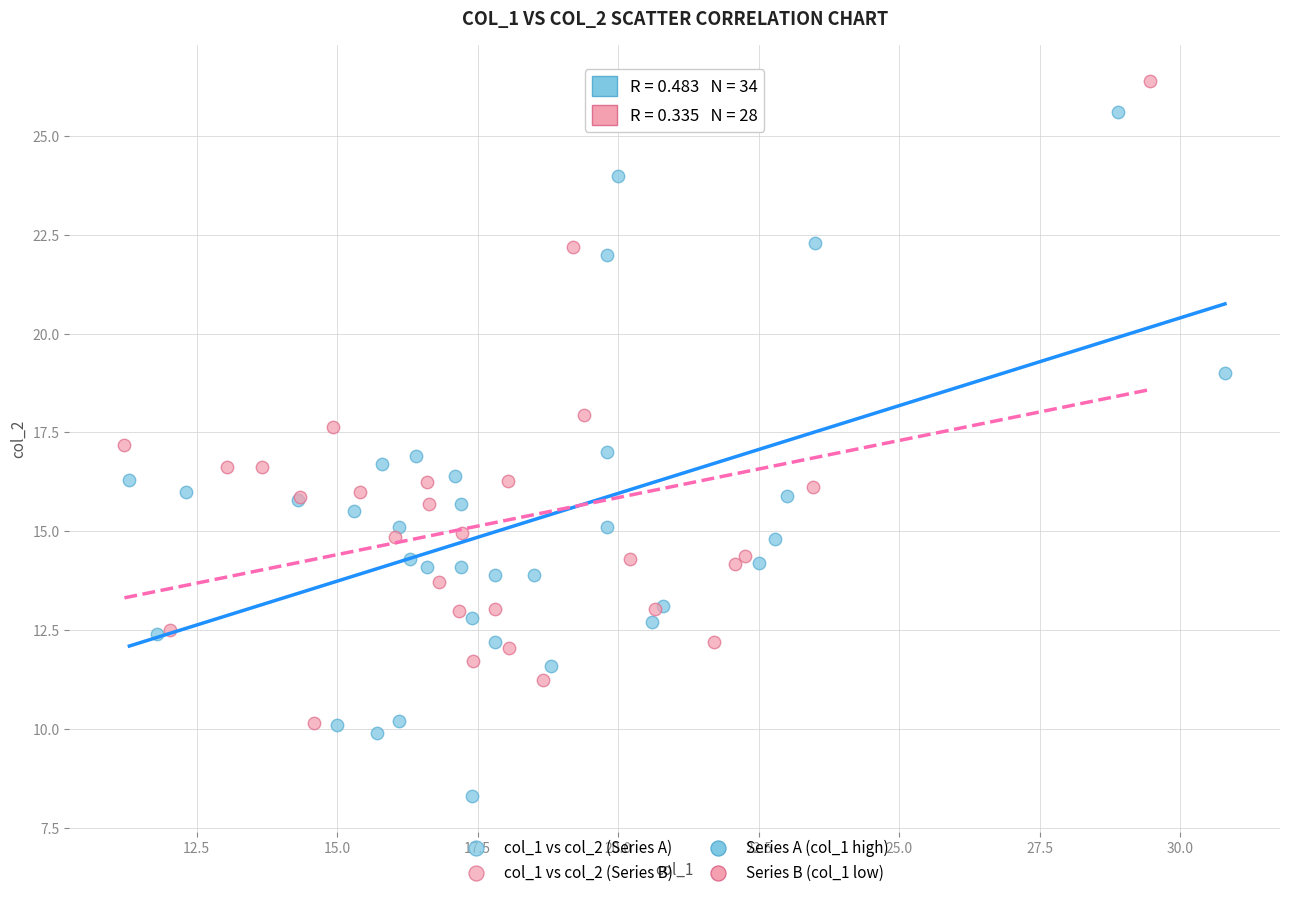

Which series reaches the minimum Y coordinate?

col_1 vs col_2 (Series A)